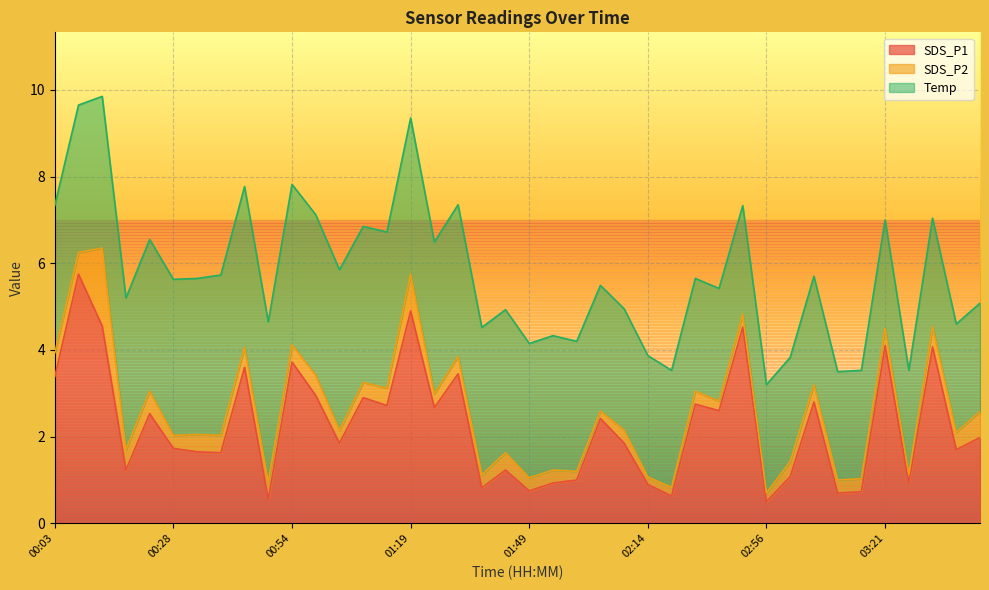

Where is the first local maximum for SDS_P1?

00:08